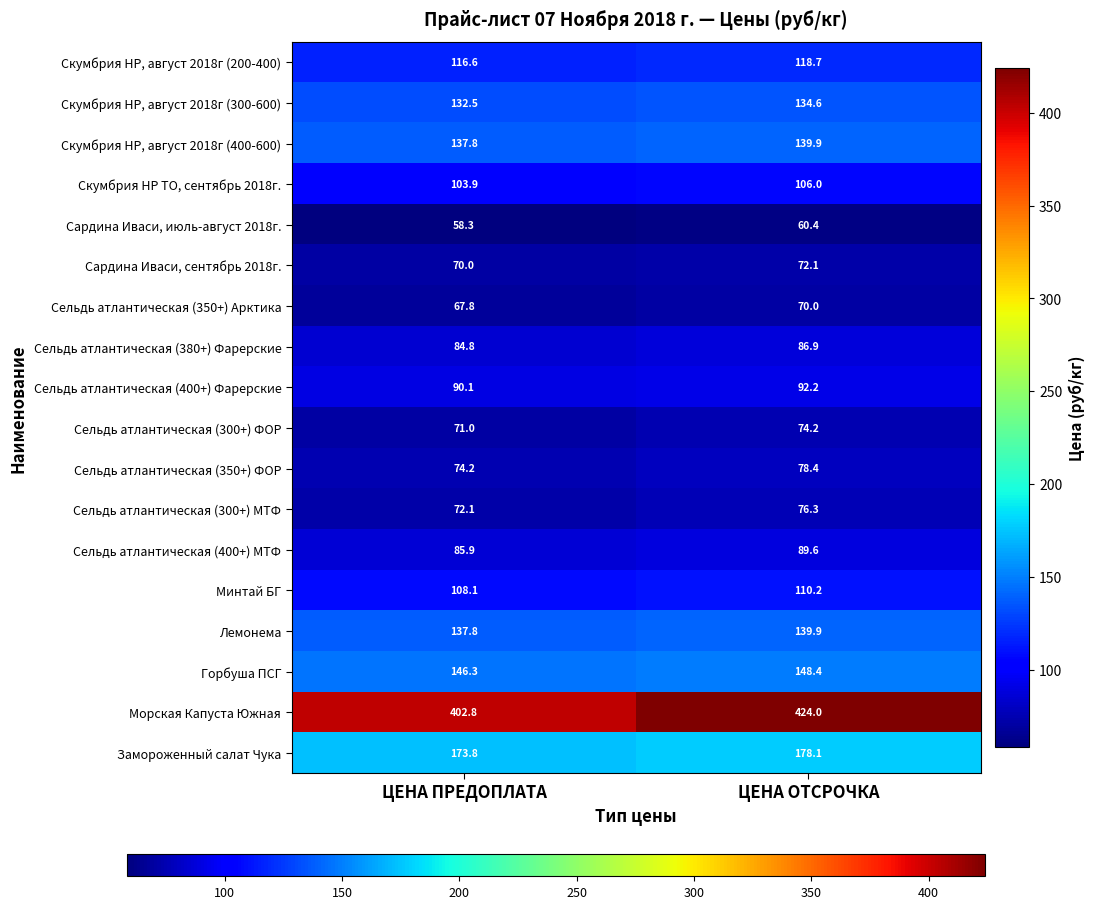

How many distinct data groups are displayed?

18